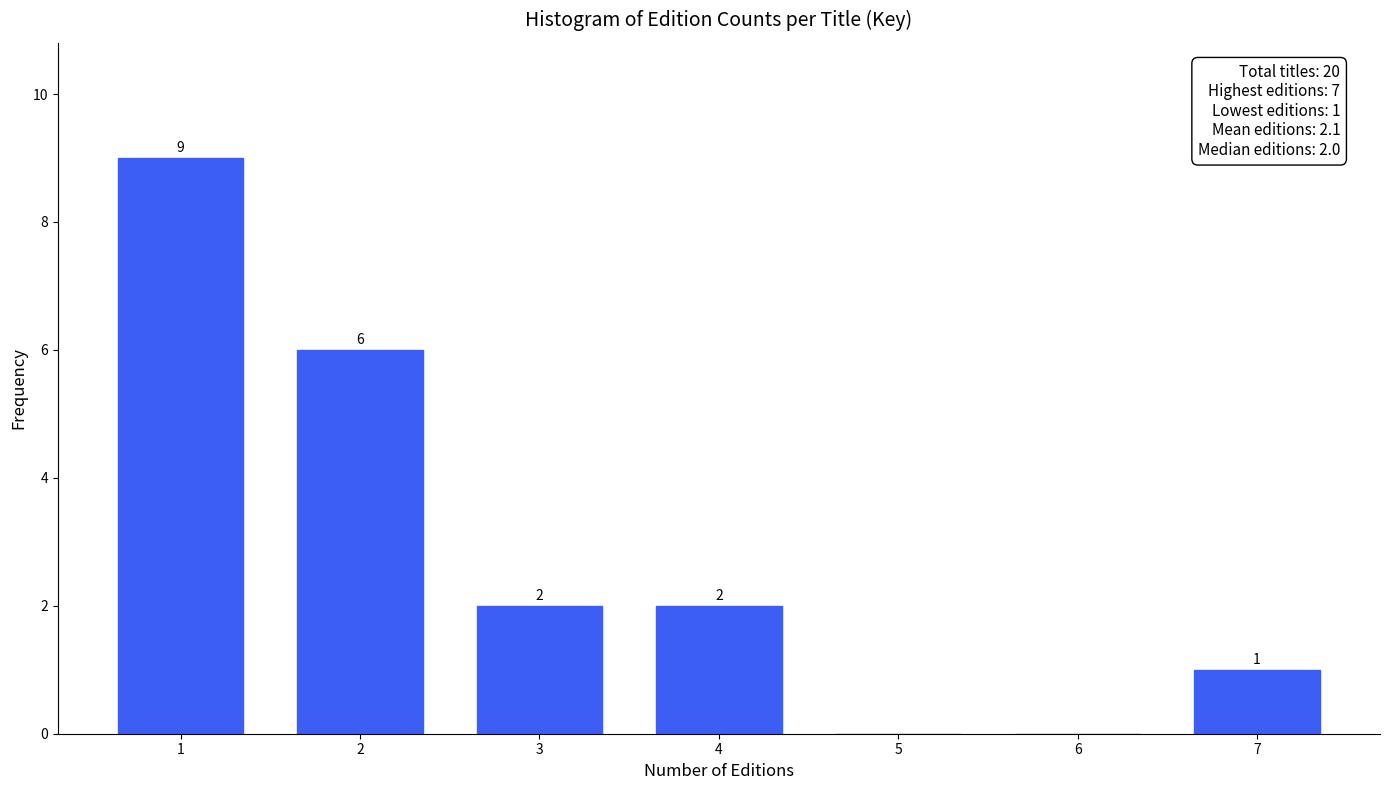

Reading right to left, extract all data points from this chart.

7=1	6=0	5=0	4=2	3=2	2=6	1=9